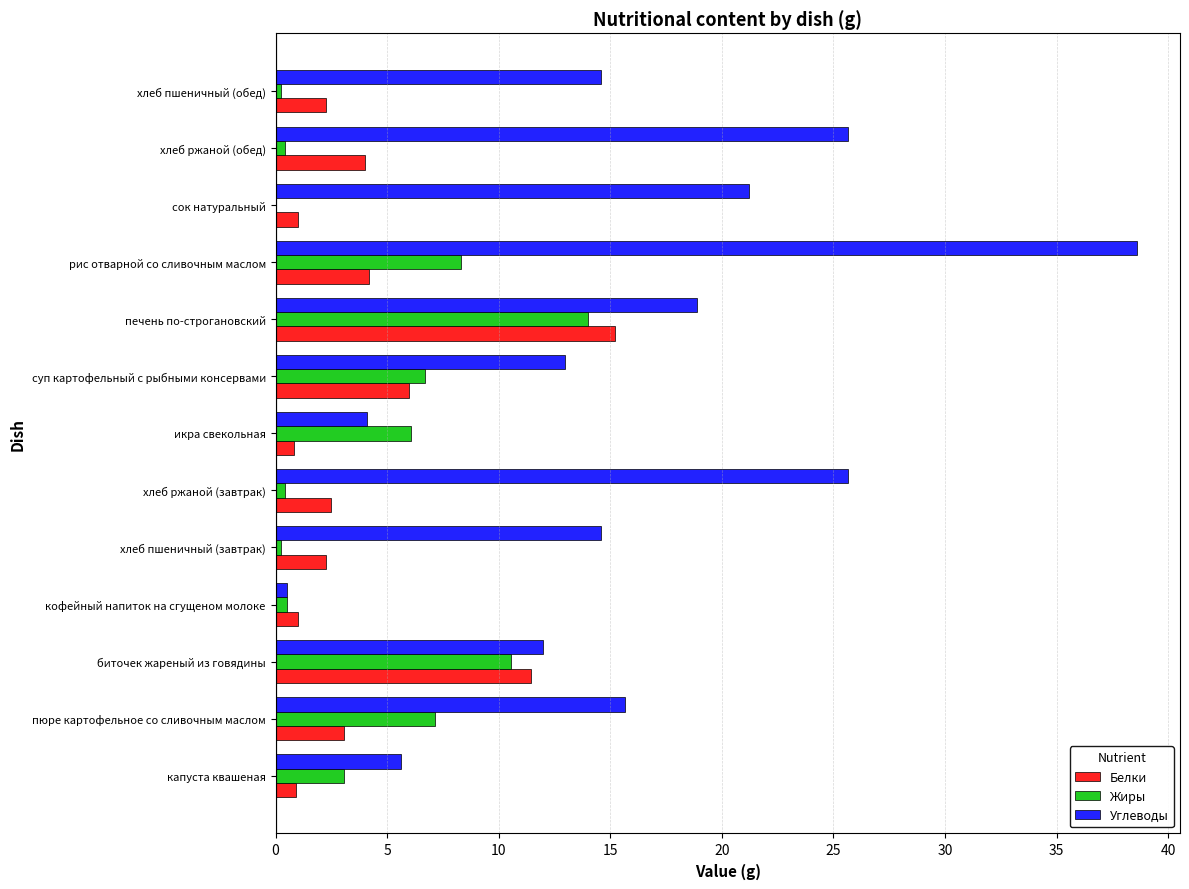

What is the sum of all Углеводы values?

210.1